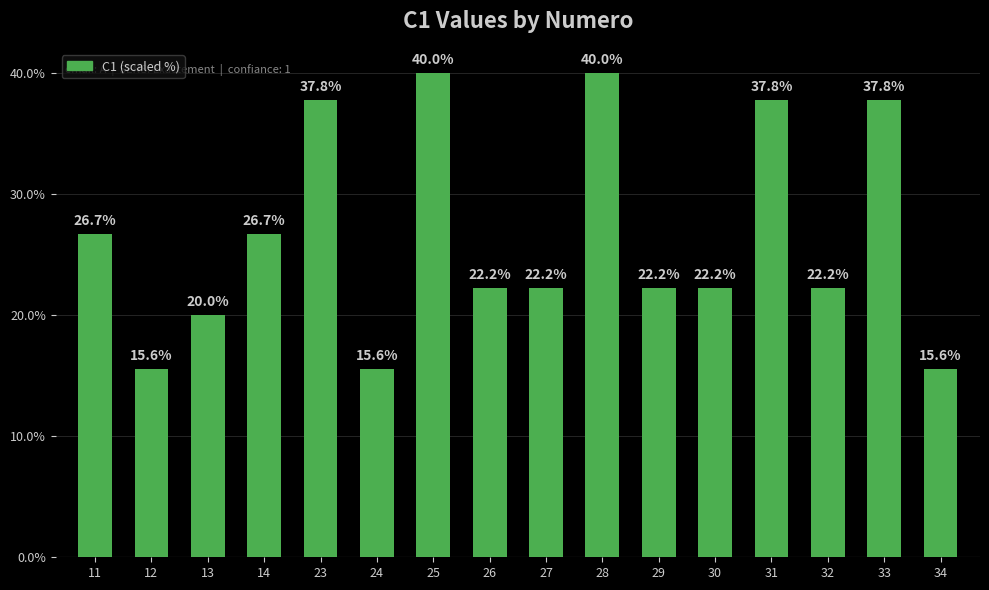

Reading left to right, what are all the values shown in this chart?

26.7	15.6	20.0	26.7	37.8	15.6	40.0	22.2	22.2	40.0	22.2	22.2	37.8	22.2	37.8	15.6